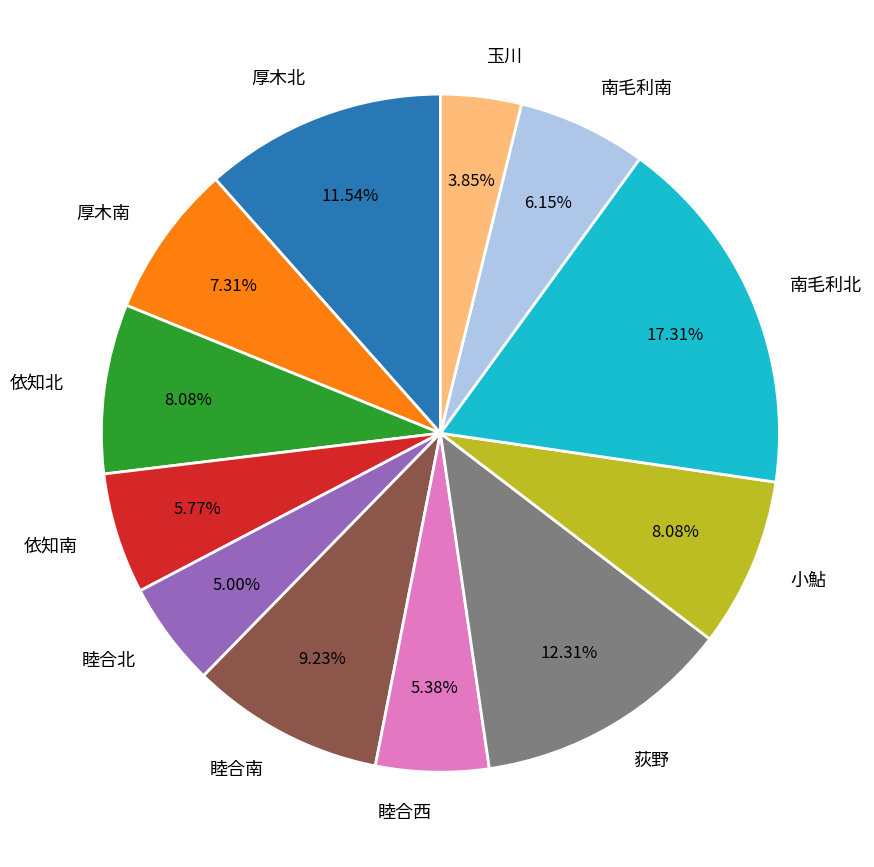

The 南毛利南 slice represents 6% of the pie. True or false?

True